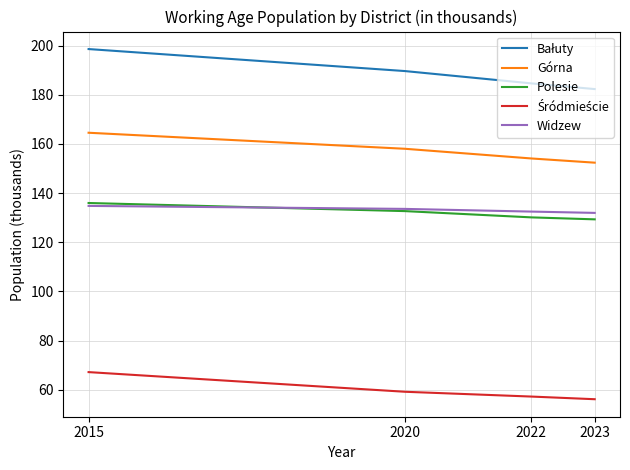

At which category is the sum across all series the highest?

2015